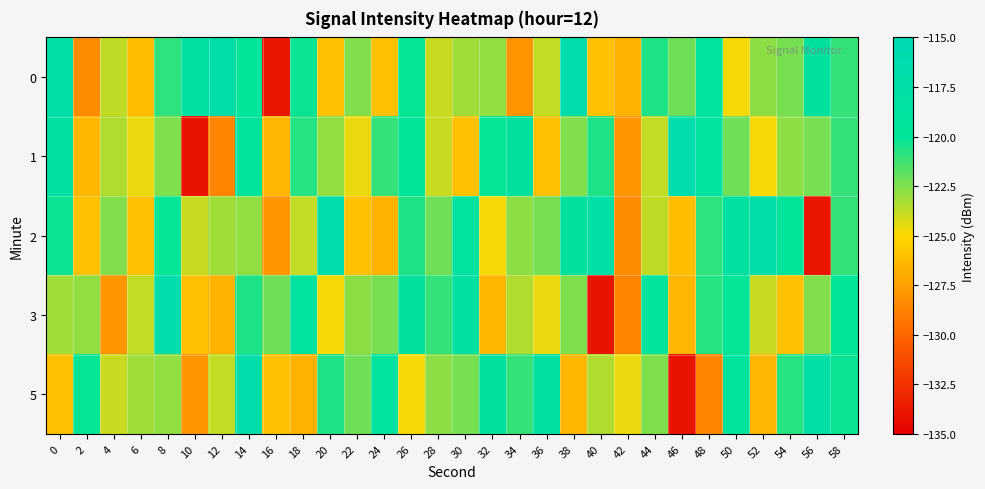

What is the difference between the highest and lowest values at 42?

4.0